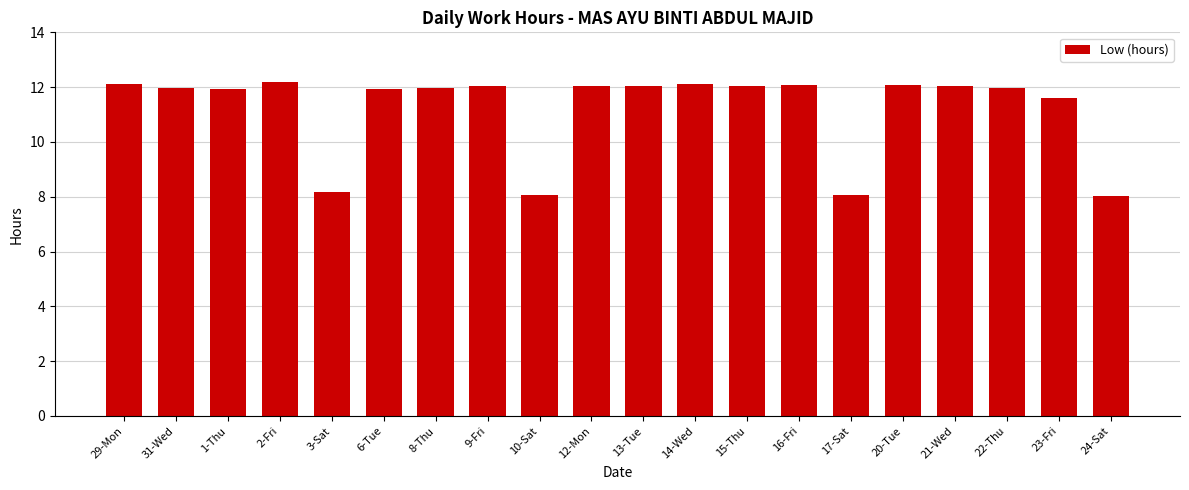

What is the greatest value displayed?

12.2